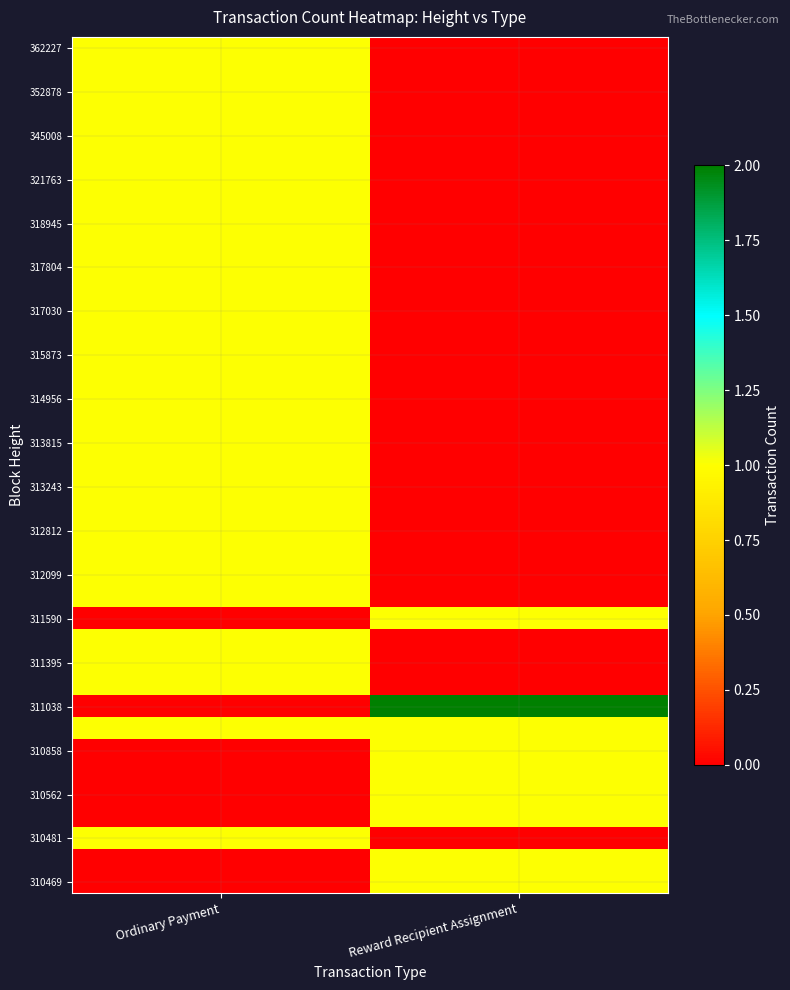

Count the number of categories in the chart.

2